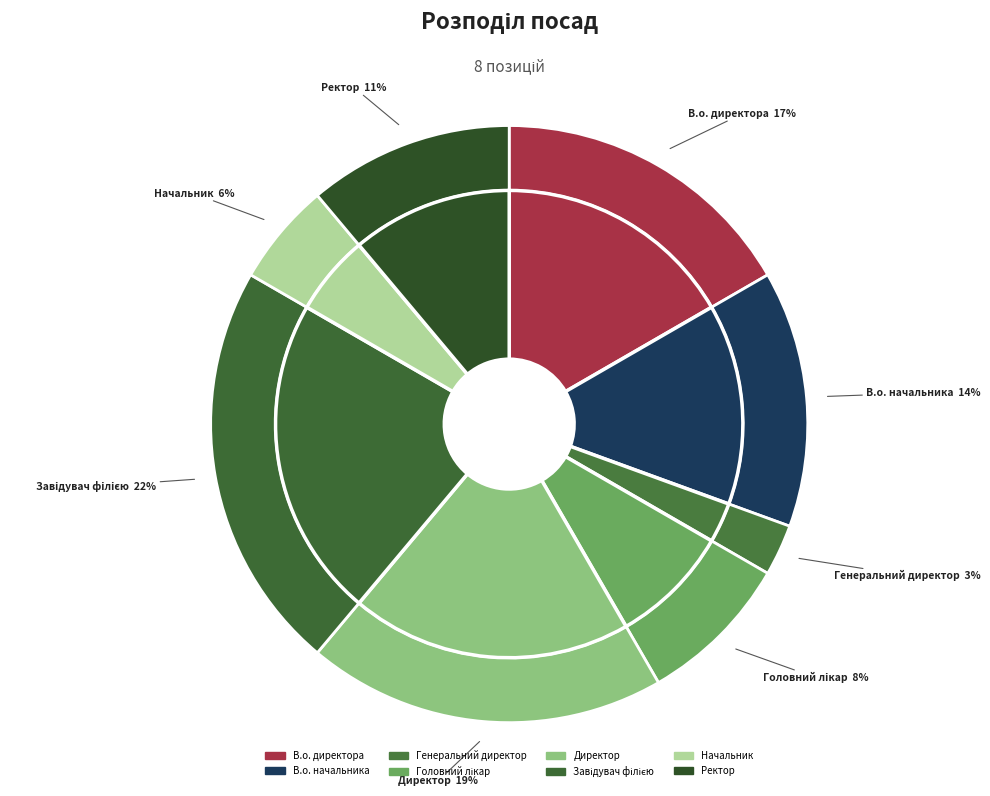

To the nearest percent, what is the combined percentage of Завідувач філією and Ректор?

33%